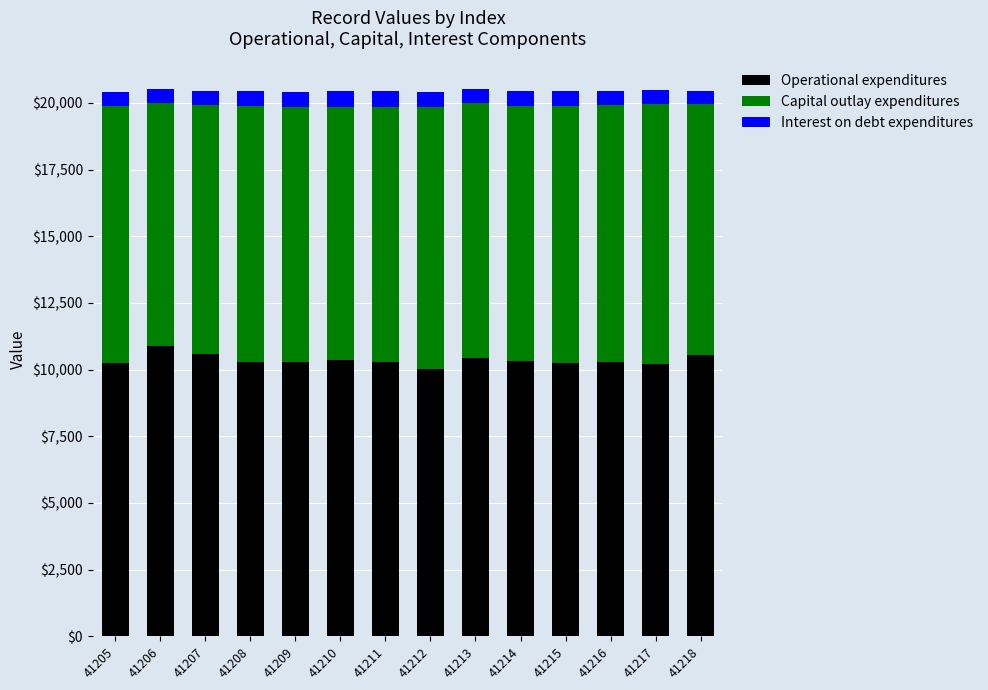

What is the difference between the maximum and minimum values in the Operational expenditures series?

864